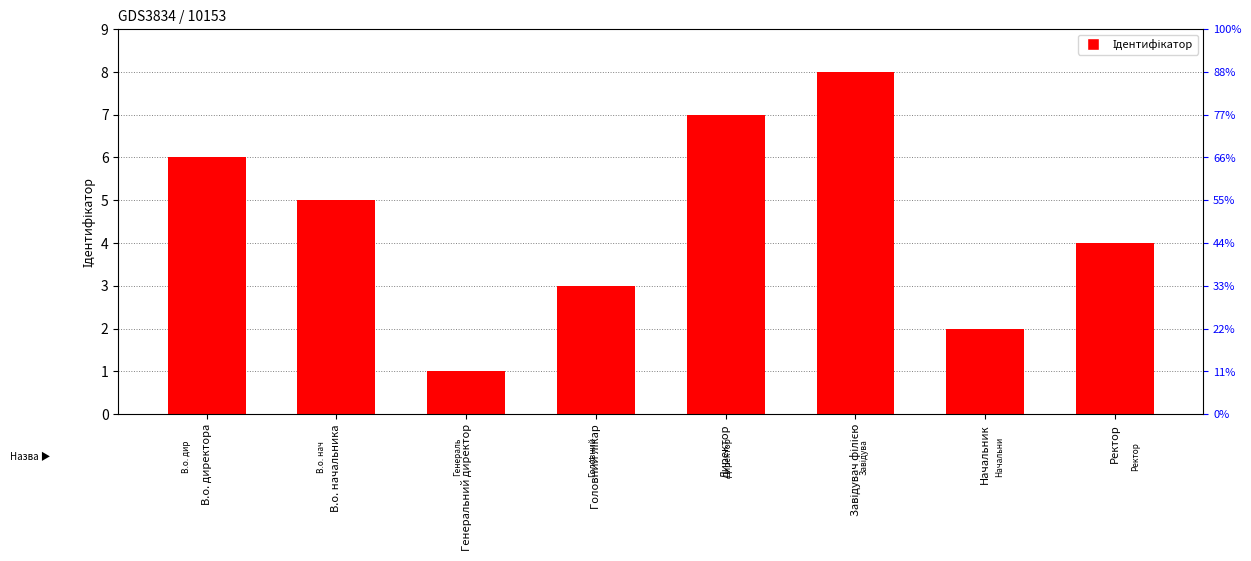

List the labels in order of value, largest first.

Завідувач філією, Директор, В.о. директора, В.о. начальника, Ректор, Головний лікар, Начальник, Генеральний директор